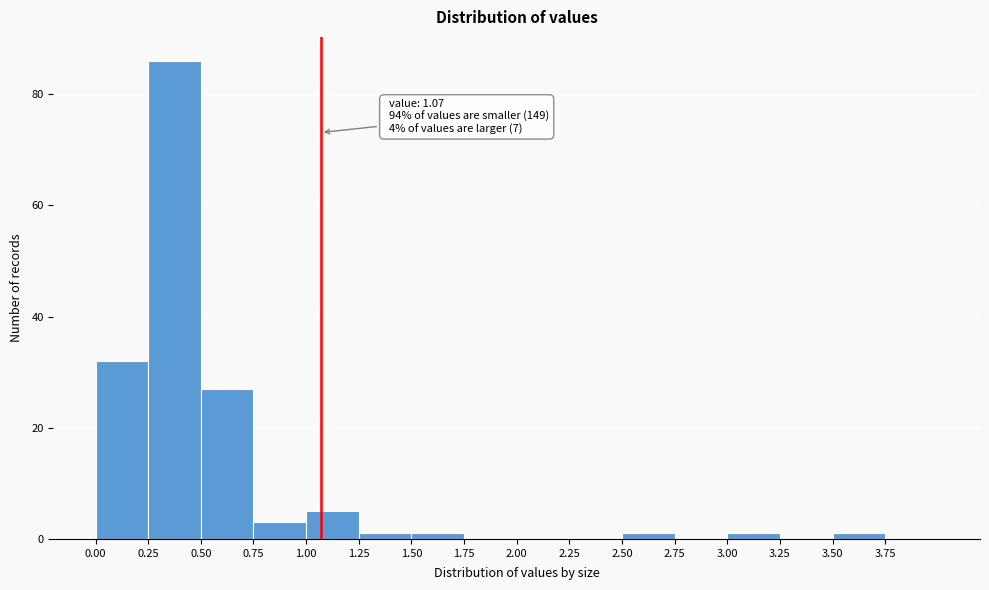

Which range on the x-axis has the tallest bar?

0.25 to 0.50